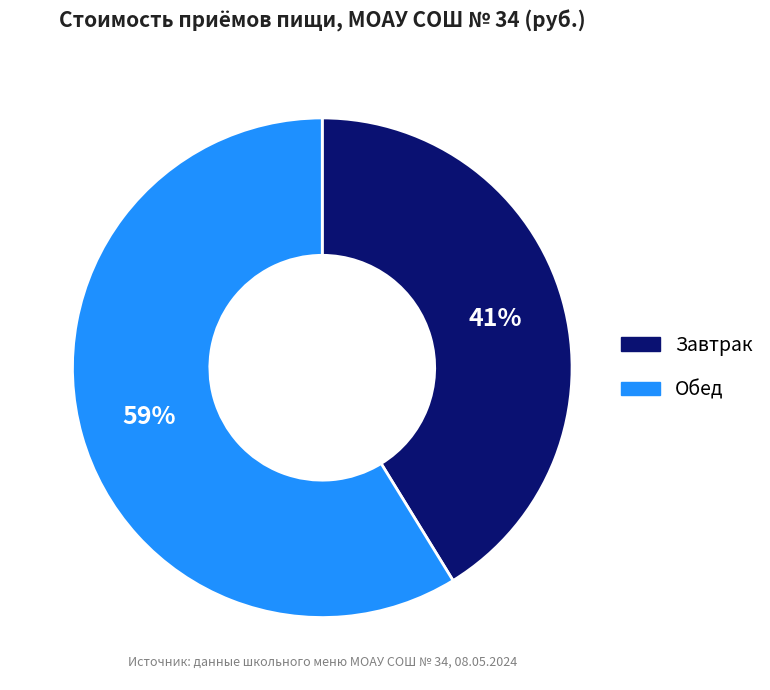

What is the ratio of the value at Обед to the value at Завтрак?

1.4